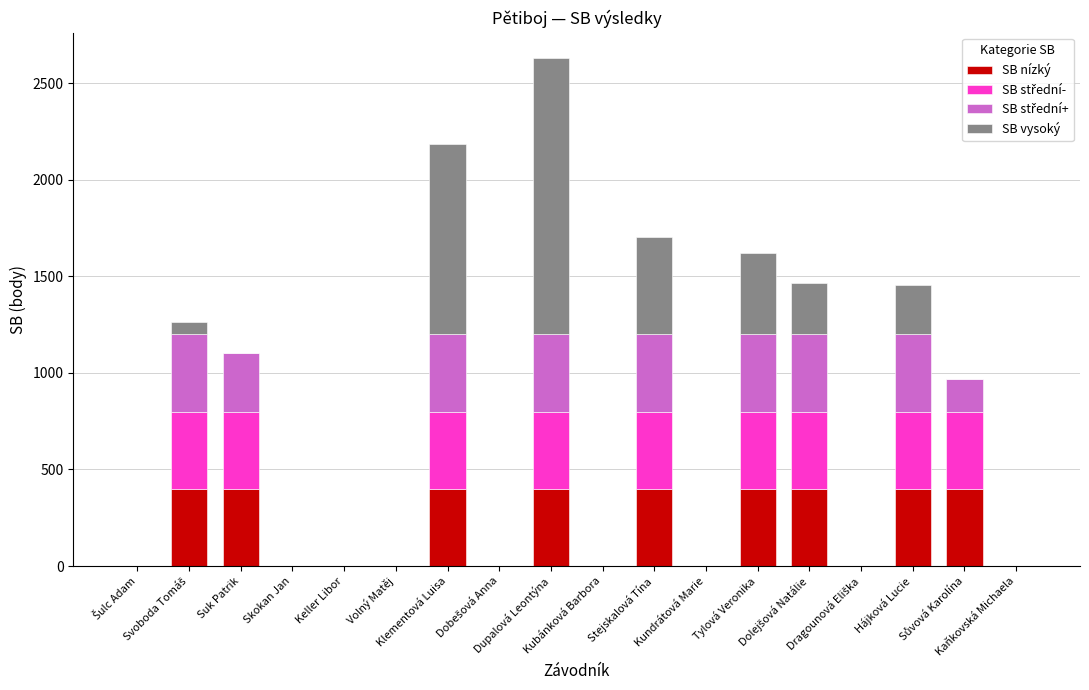

What is the sum of all SB nízký values?

3600